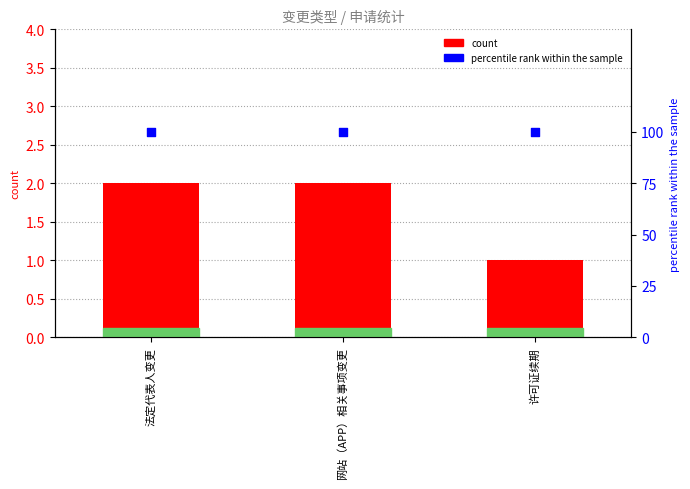

At which category is the sum across all series the highest?

法定代表人变更